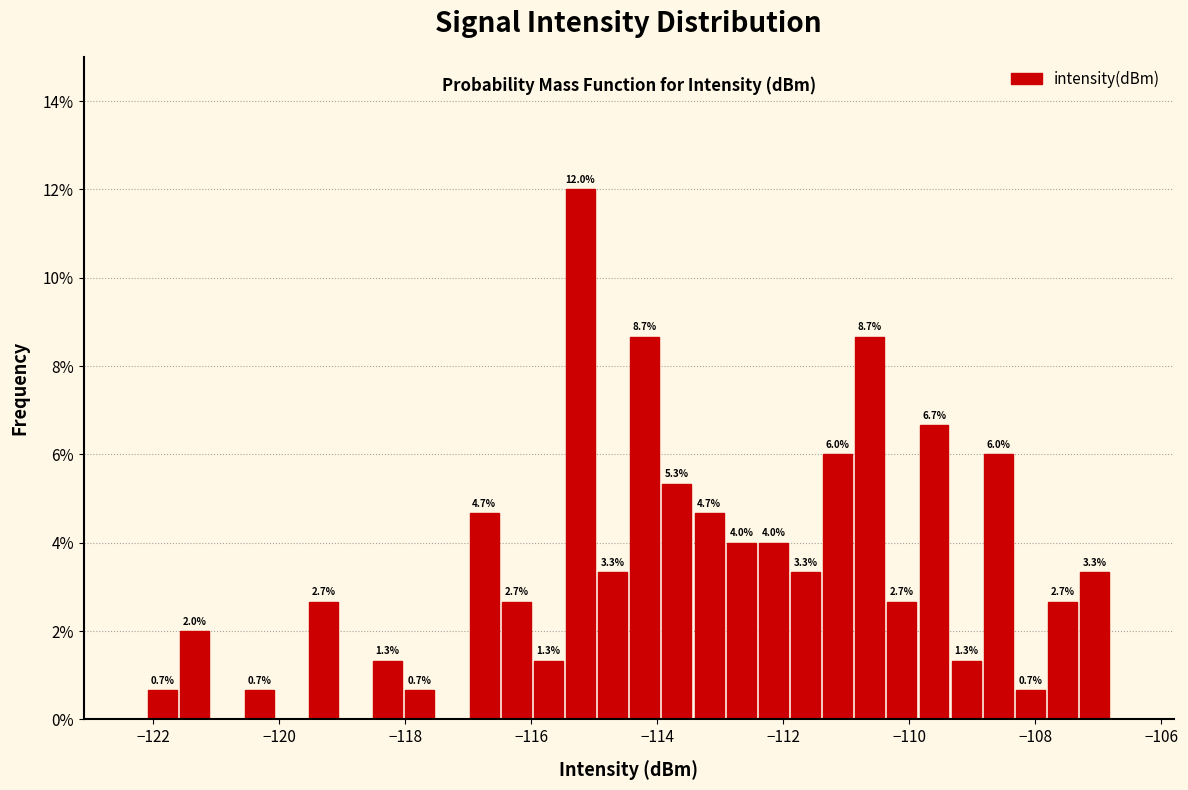

Read against the x-axis, roughly where is the centre of the tallest bar?

-115.2